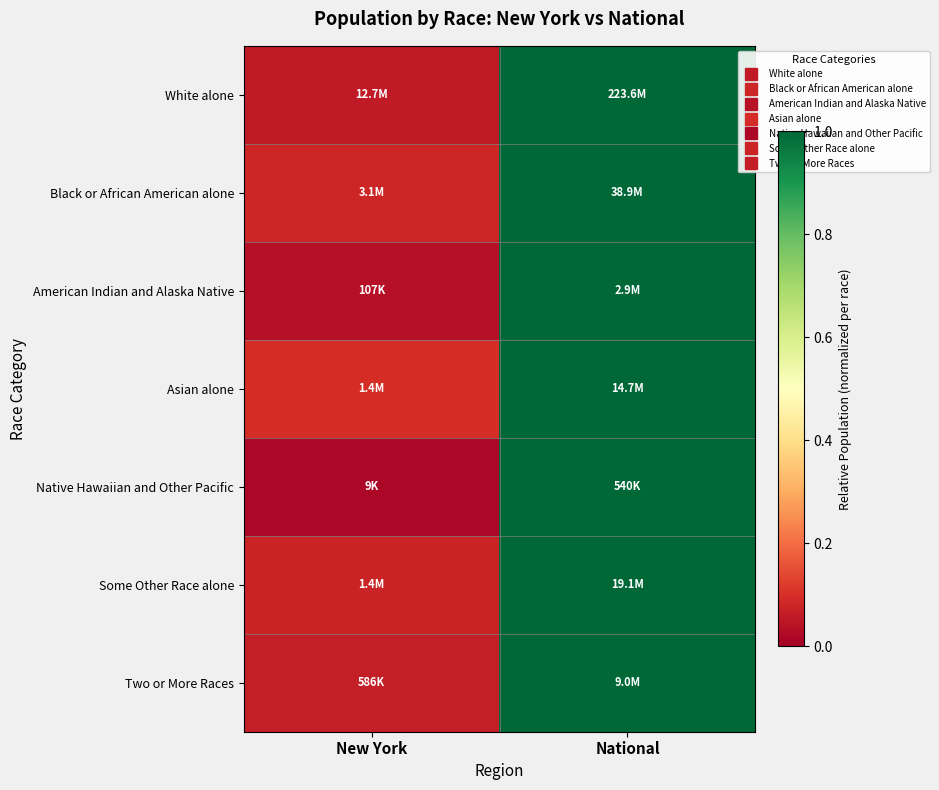

Which label corresponds to the smallest value in the chart?

New York